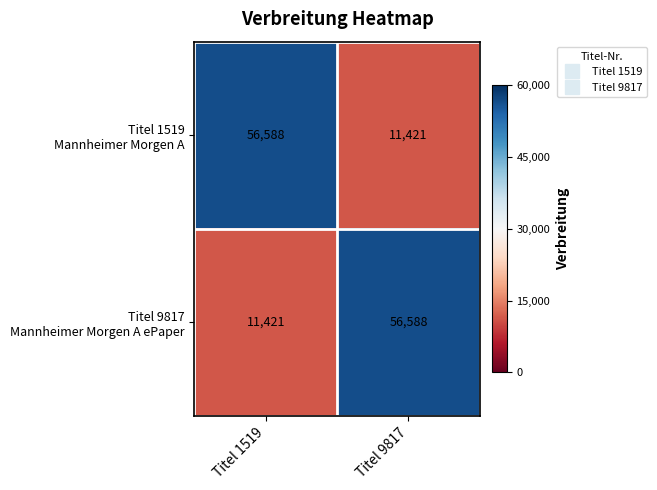

What is the spread (max minus min) of values at Titel 9817?

45167